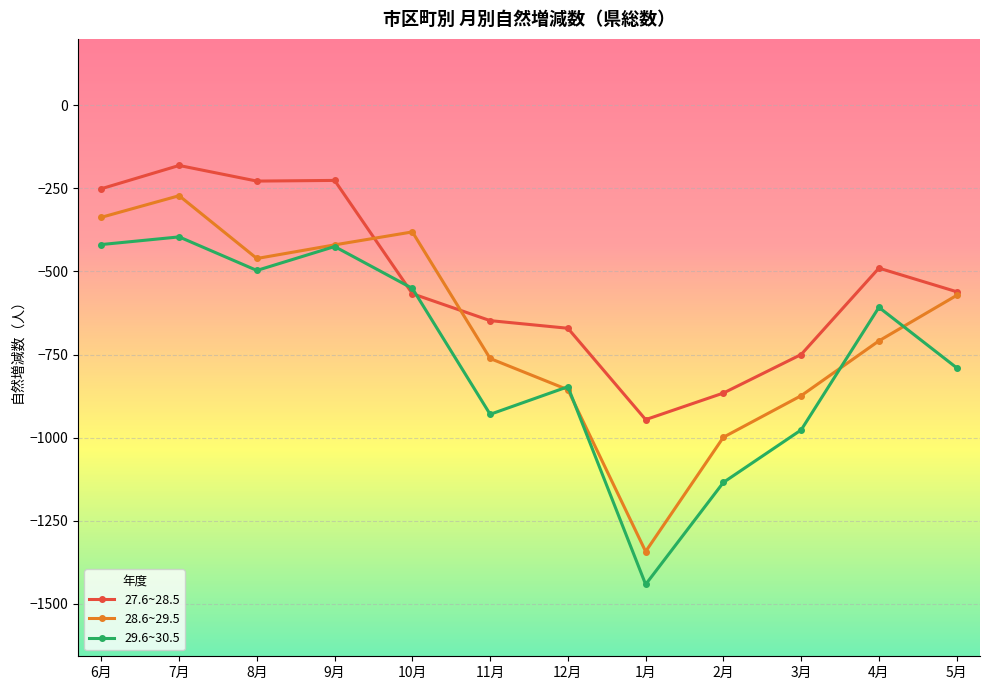

What are all the series names shown in the legend?

27.6~28.5, 28.6~29.5, 29.6~30.5